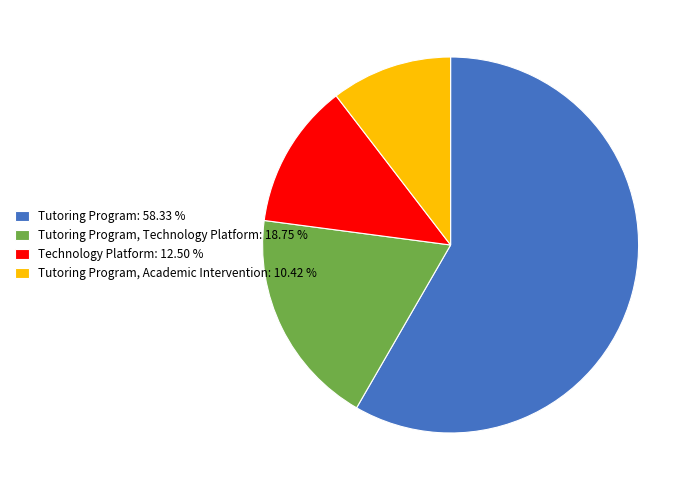

Between Tutoring Program, Academic Intervention: 10.42 % and Technology Platform: 12.50 %, which is larger?

Technology Platform: 12.50 %